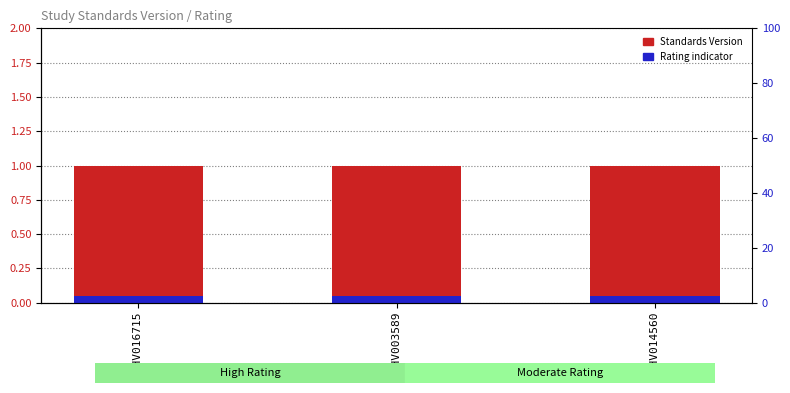

Which series has the widest spread of values?

Standards Version